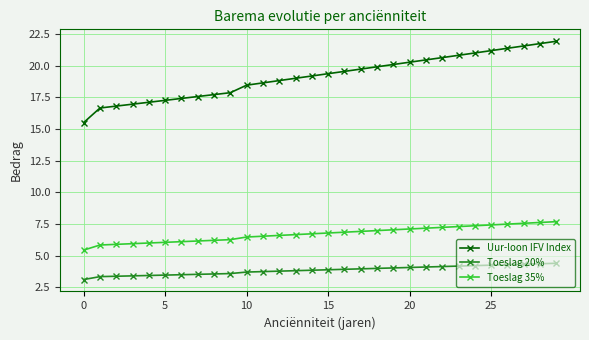

What is the highest value of the Toeslag 20% series?

4.4